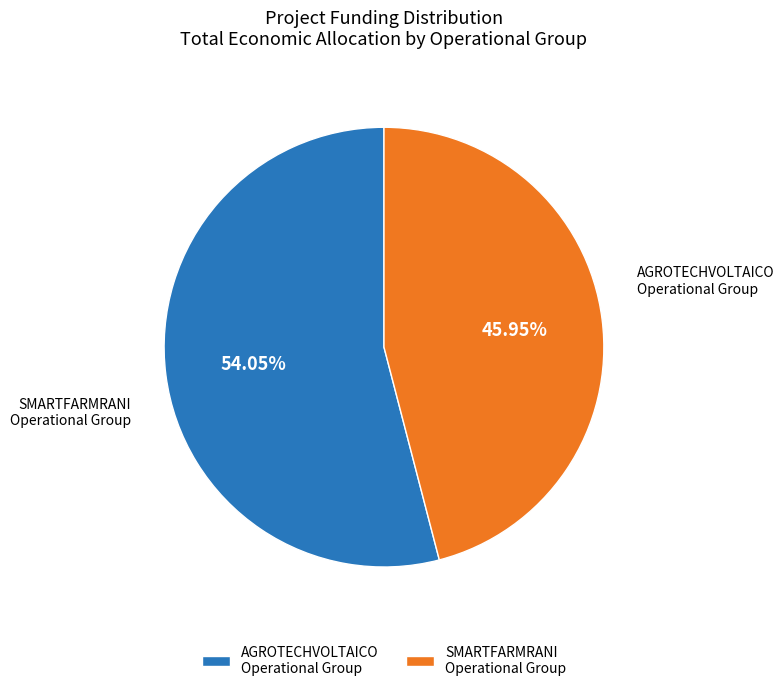

Which slice represents more than half of the pie?

AGROTECHVOLTAICO Operational Group